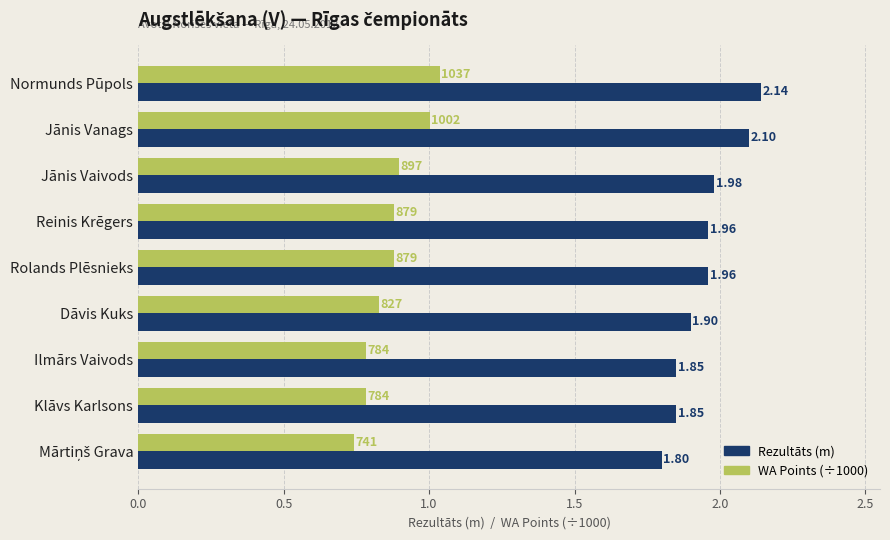

Which category has the highest value across all series?

Normunds Pūpols